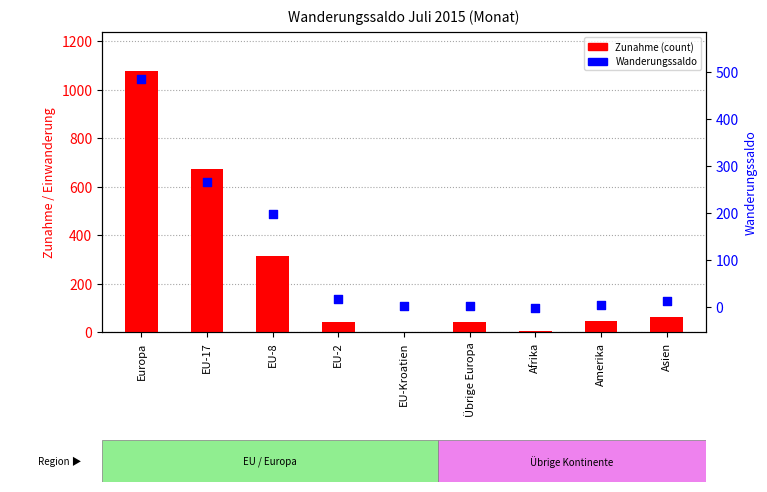

Which series has the widest spread of Y values?

Zunahme (count)